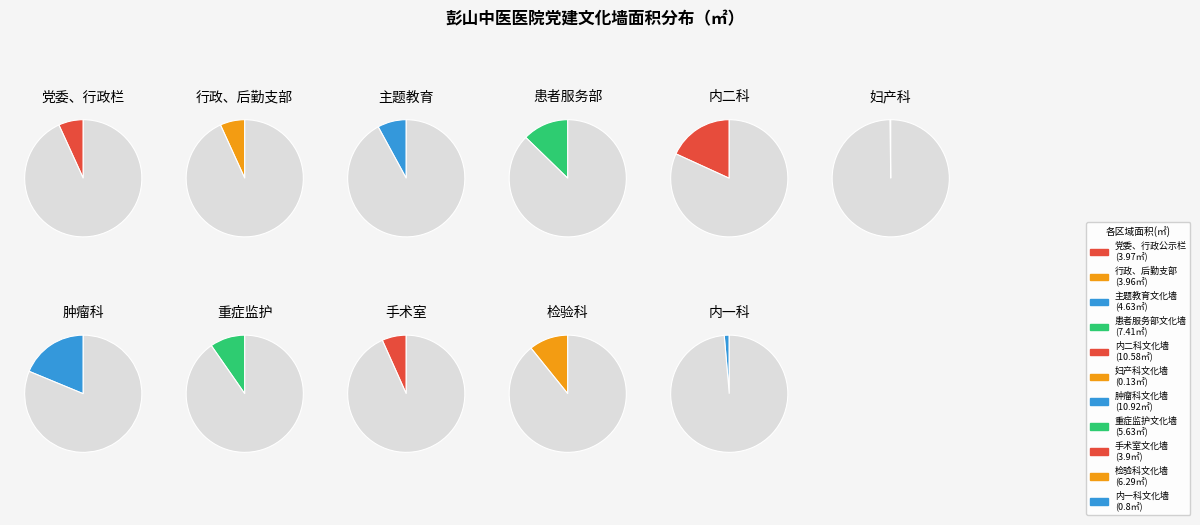

Is there any slice that represents more than half of the pie?

No